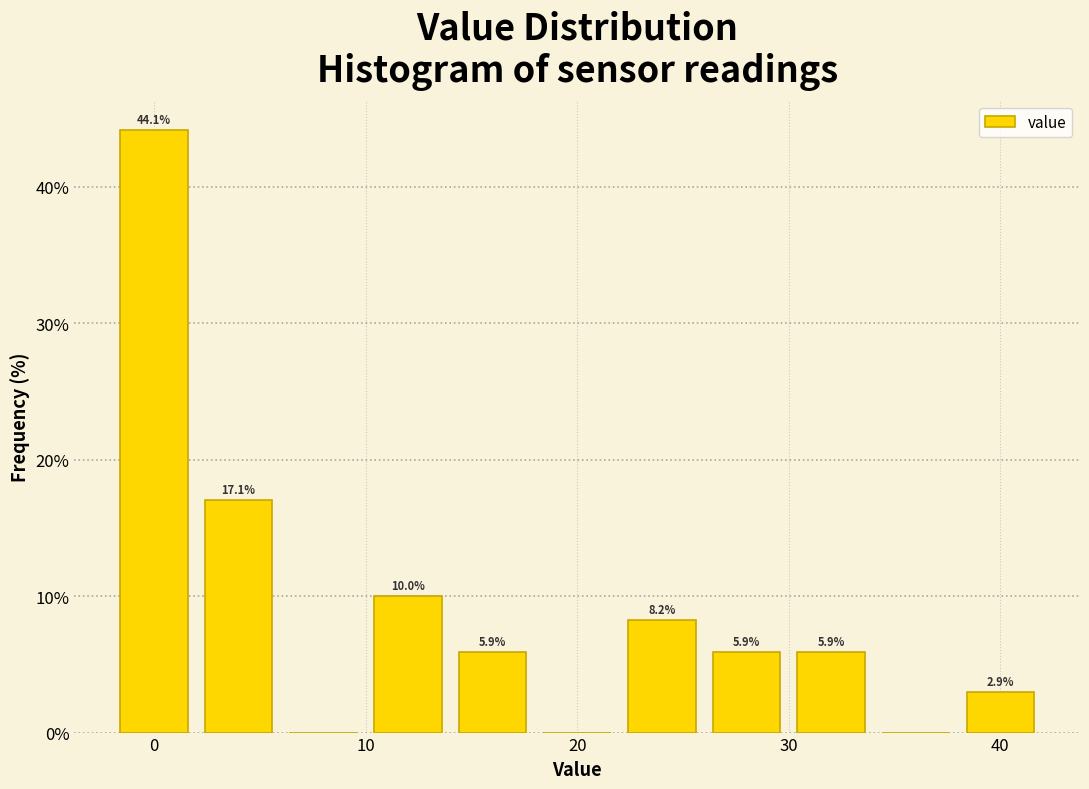

Over which range of the x-axis is the bar tallest?

-2 to 2